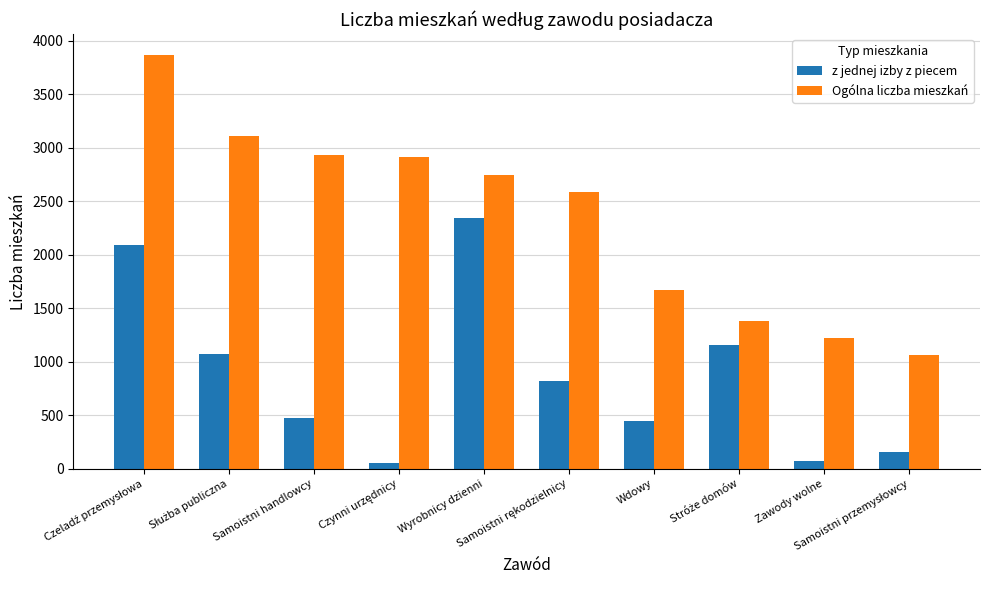

How many bars are there in total?

20